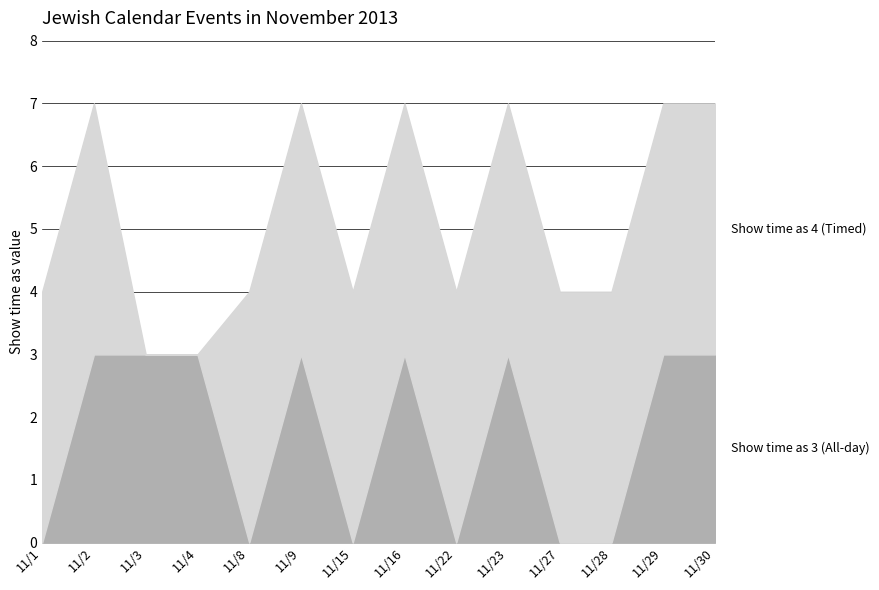

How many series are shown in this chart?

2